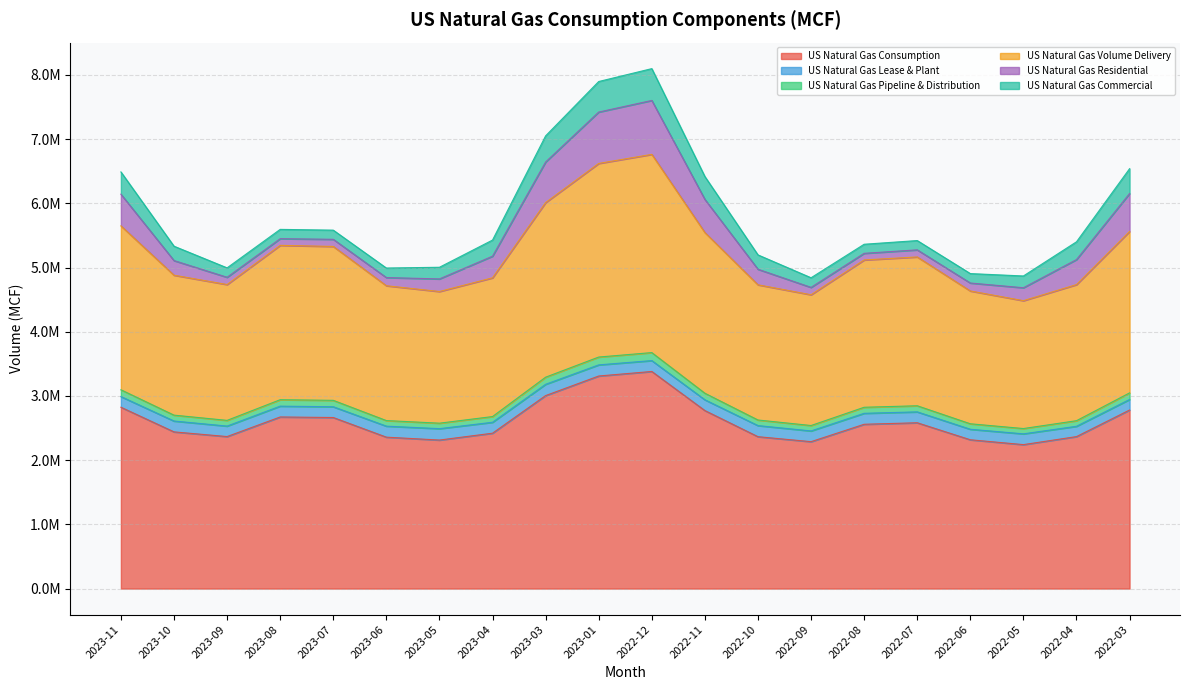

At which category does US Natural Gas Pipeline & Distribution reach its first local valley?

2023-09